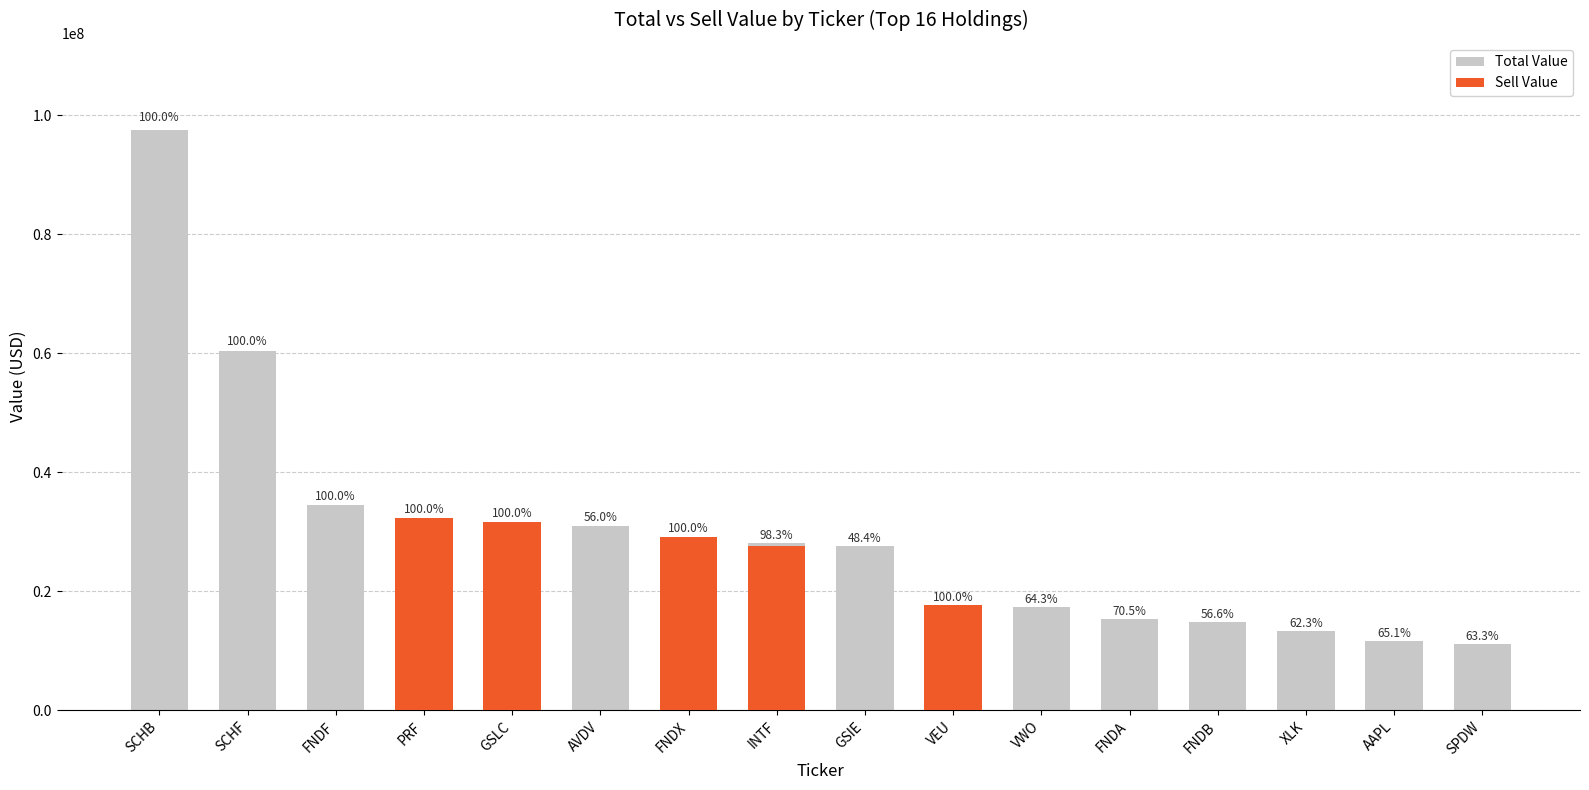

Does the chart contain stacked bars?

No